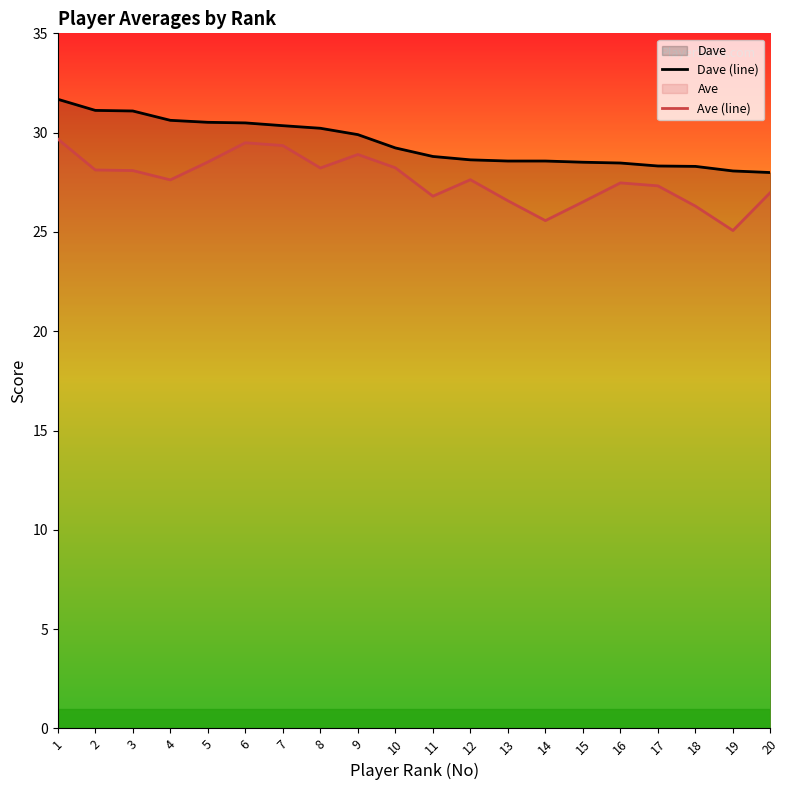

Rank the series by their average value, from lowest to highest.

Ave (line), Dave (line)